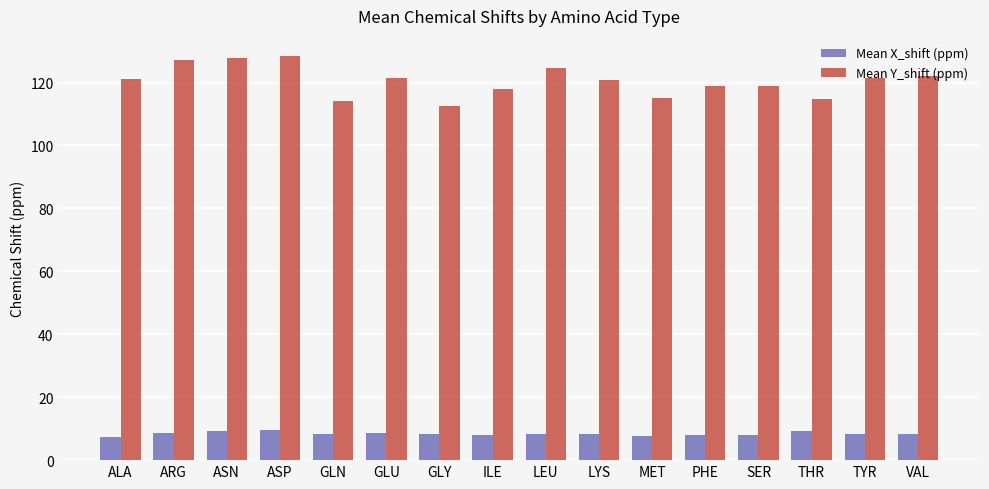

What is the maximum value for Mean Y_shift (ppm)?

128.4